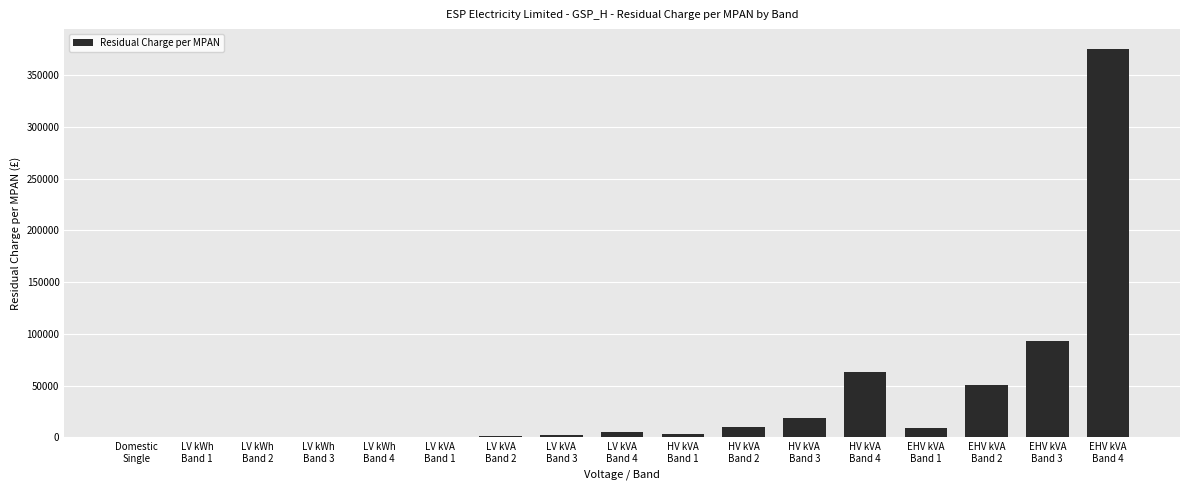

What is the sum of the values at LV kVA
Band 1 and HV kVA
Band 4?

63834.2